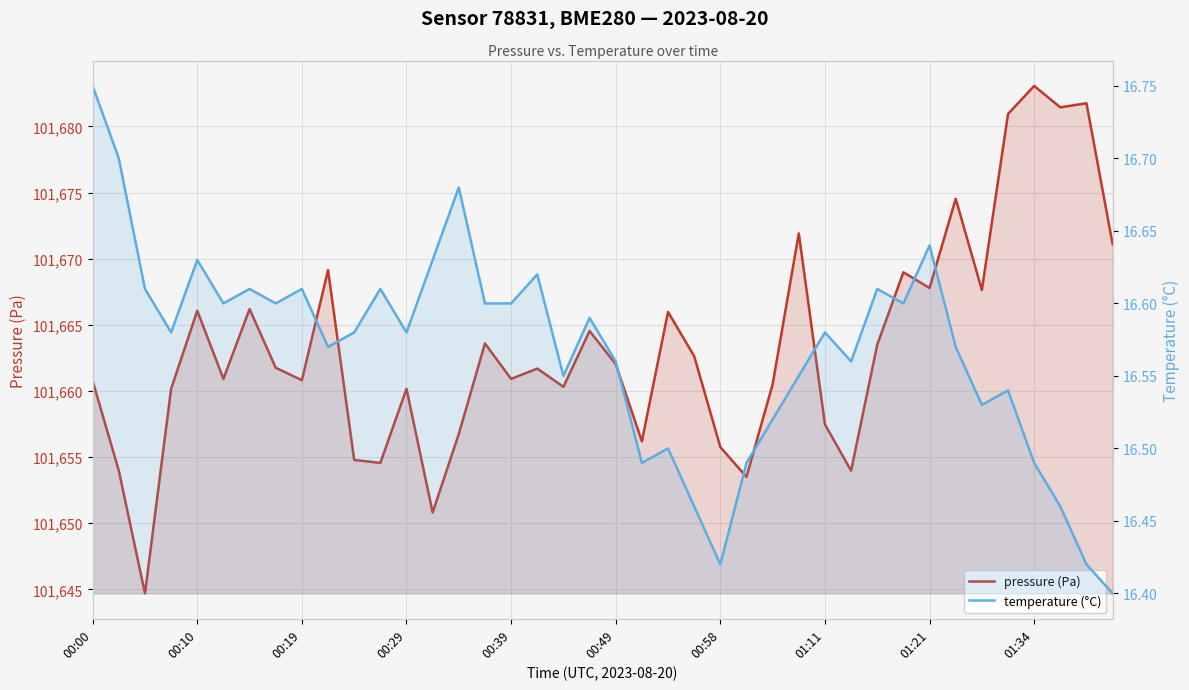

True or false: pressure (Pa) and temperature (°C) intersect in this chart.

False